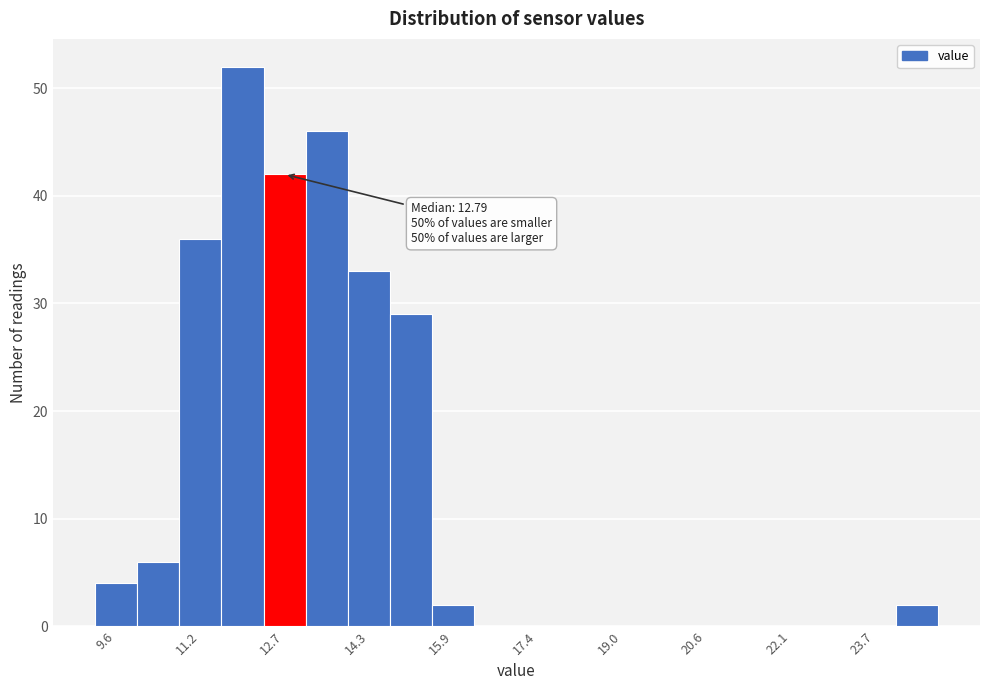

Around what value on the x-axis is the tallest bar? Give the approximate position of its centre, as read against the axis.

12.0